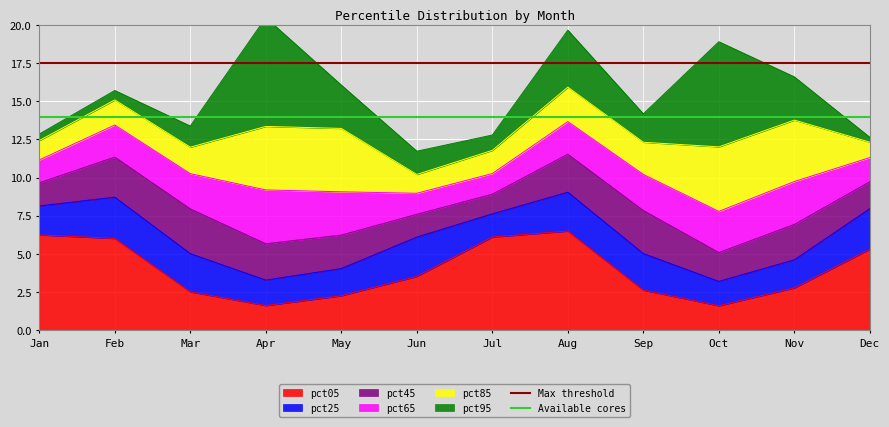

True or false: Available cores has a value of 14.0 at Feb.

True